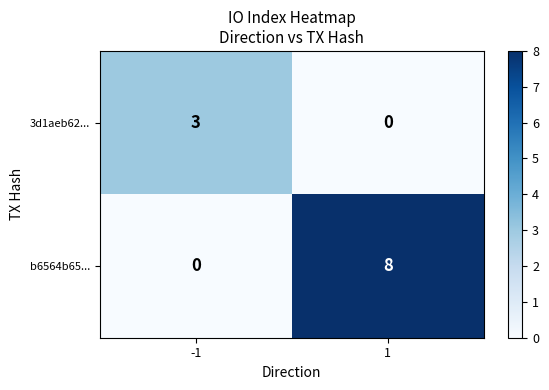

True or false: 3d1aeb62... has a value of 4 at -1.

False